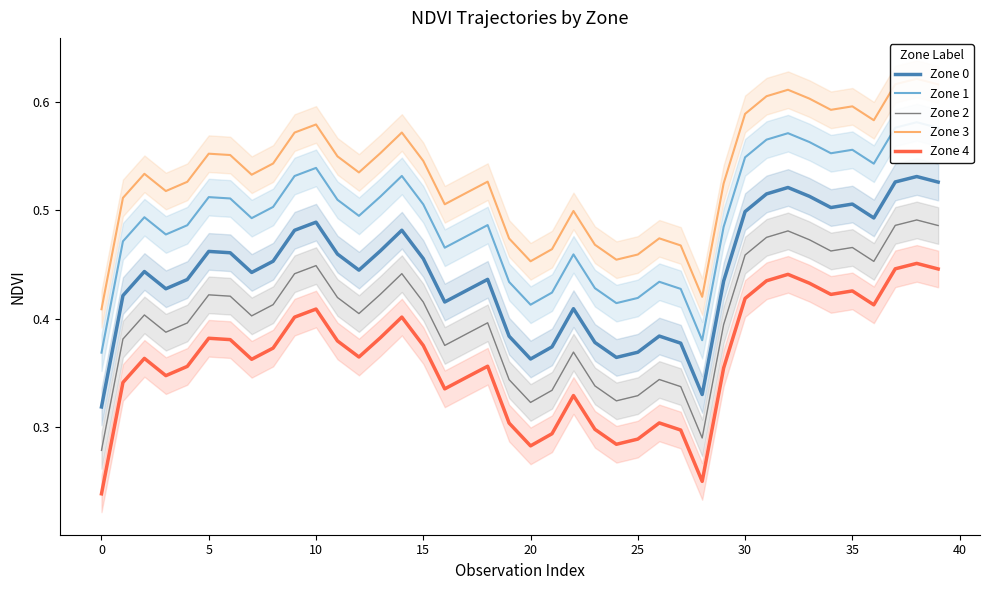

True or false: Zone 0 and Zone 3 cross at least once.

False